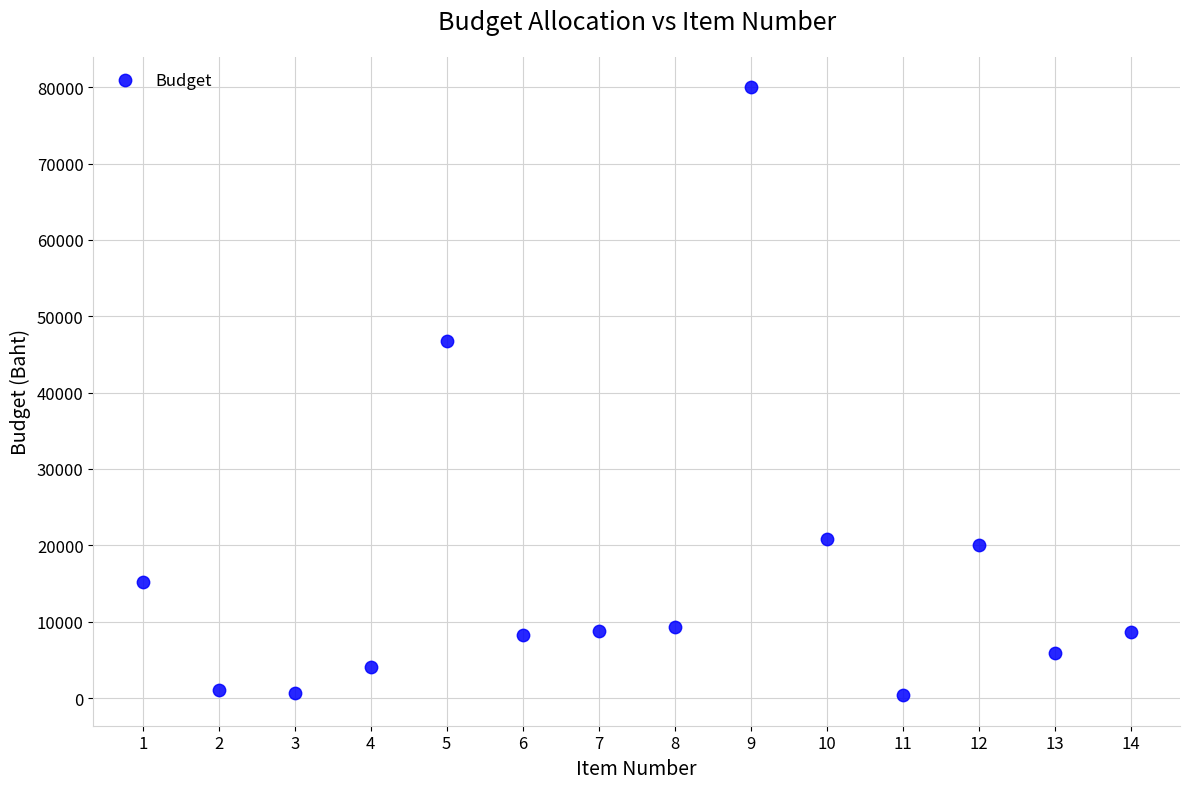

What is the range of X values (max minus min)?

13